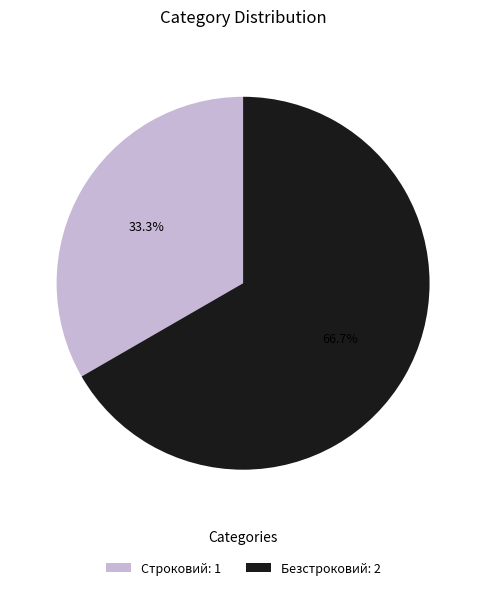

Between Безстроковий: 2 and Строковий: 1, which is larger?

Безстроковий: 2